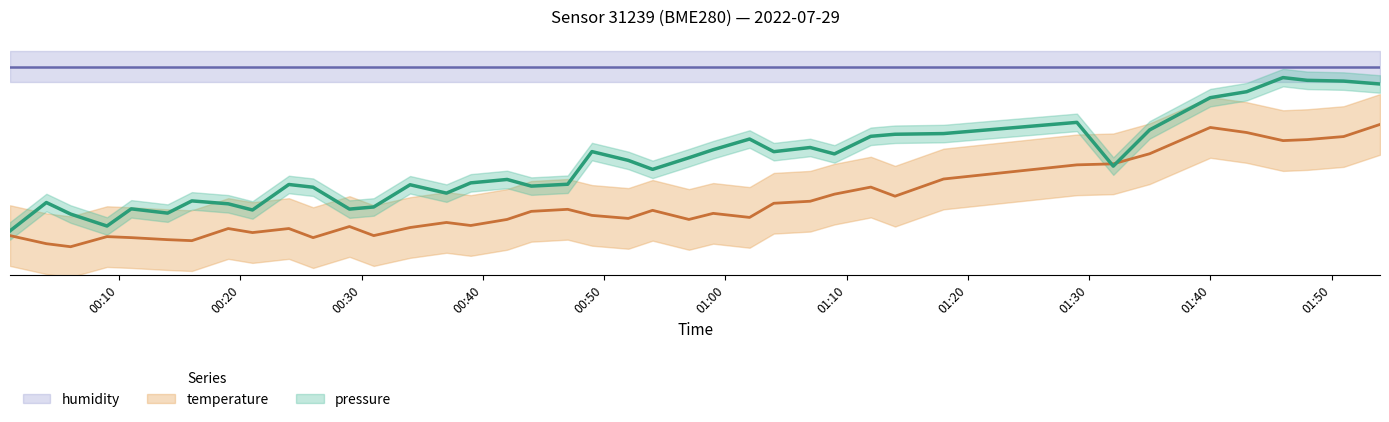

Reading right to left, list all the values displayed in this chart.

pressure: 87.1	88.4	88.8	90.0	83.6	80.8	66.1	49.6	69.6	64.4	64.1	63.2	55.1	58.1	56.2	61.9	57.1	53.4	48.1	52.2	56.2	41.3	40.4	43.5	41.9	37.2	41.1	30.9	30.0	39.9	41.2	29.6	32.4	33.7	28.1	30.1	22.2	27.7	32.9	20.0
temperature: 68.6	63.1	61.7	61.2	64.9	67.2	55.2	50.6	50.2	43.7	35.8	40.0	36.8	33.5	32.6	26.2	28.0	25.2	29.4	25.7	27.1	29.8	28.9	25.2	22.5	23.8	21.5	17.8	22.0	16.9	21.1	19.2	21.1	15.5	16.0	16.9	17.4	12.8	14.2	17.8